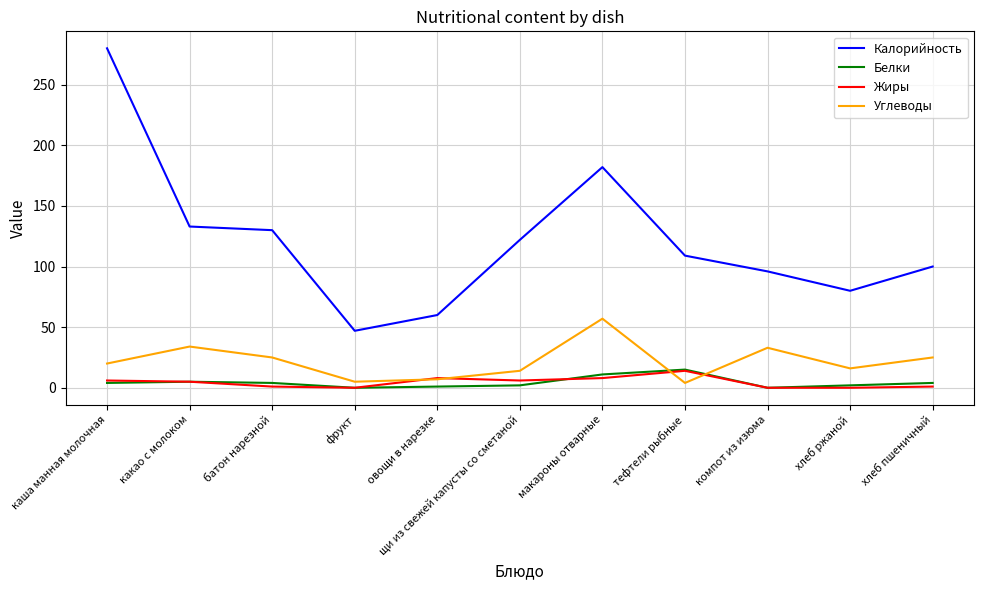

What is the difference between the second highest and minimum values in the Углеводы series?

30